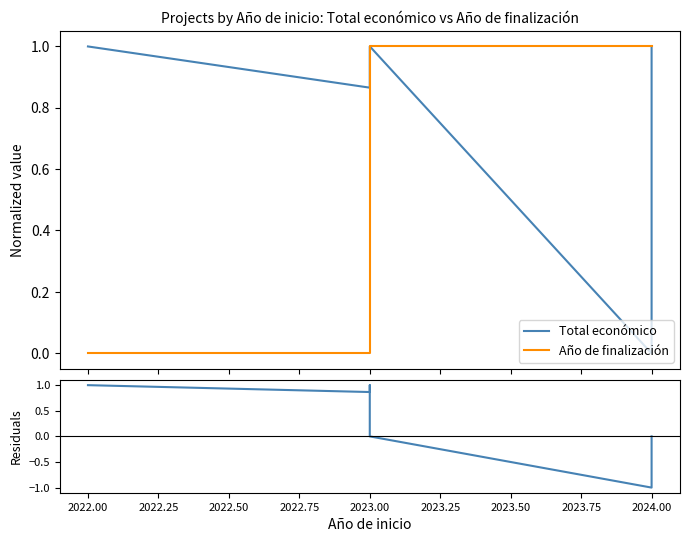

How many interior local valleys does the Total económico series have?

2